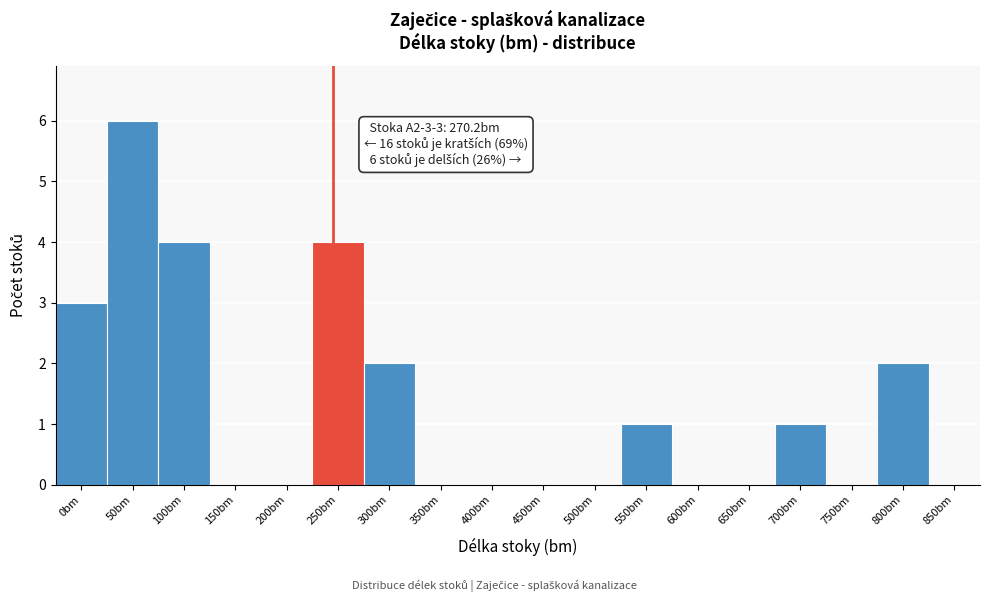

Reading left to right, what are all the values shown in this chart?

0bm=3	50bm=6	100bm=4	150bm=0	200bm=0	250bm=4	300bm=2	350bm=0	400bm=0	450bm=0	500bm=0	550bm=1	600bm=0	650bm=0	700bm=1	750bm=0	800bm=2	850bm=0